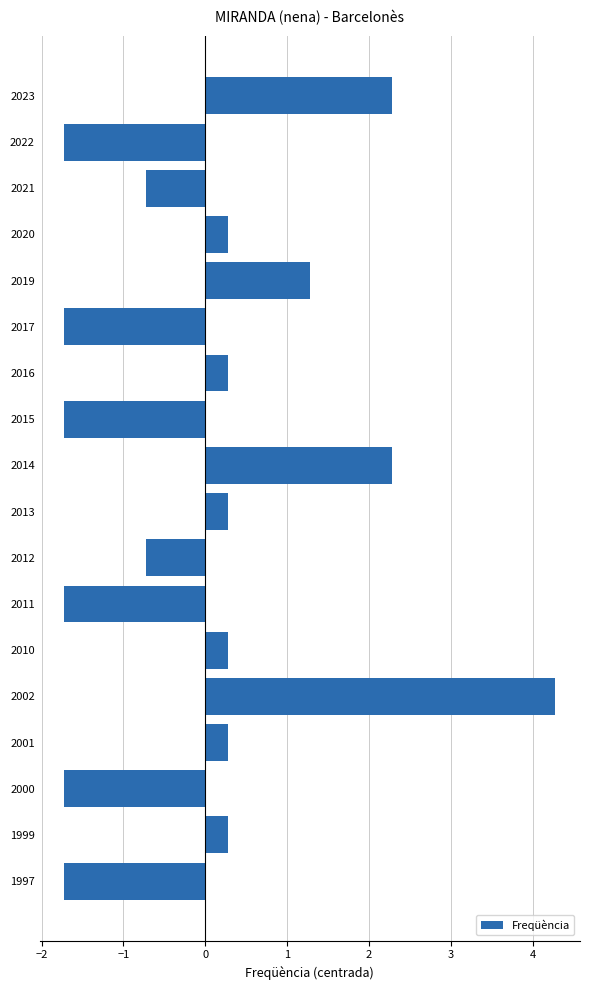

What is the difference between the maximum and second lowest values?

6.0